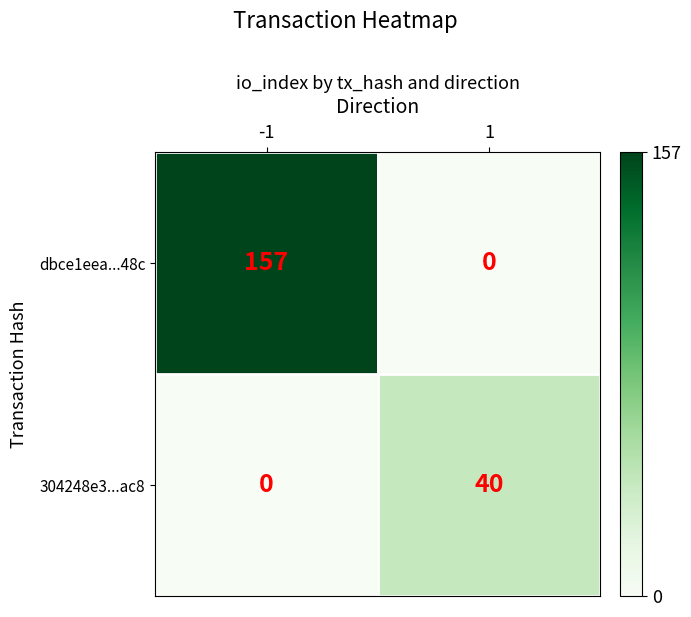

Between -1 and 1, which series saw the biggest shift?

dbce1eea...48c